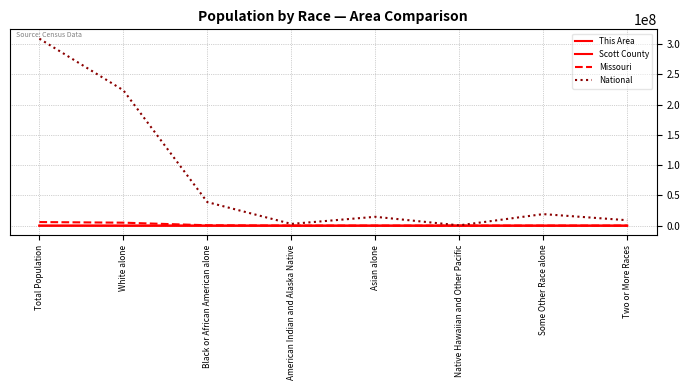

At which category does Missouri reach its first local valley?

American Indian and Alaska Native